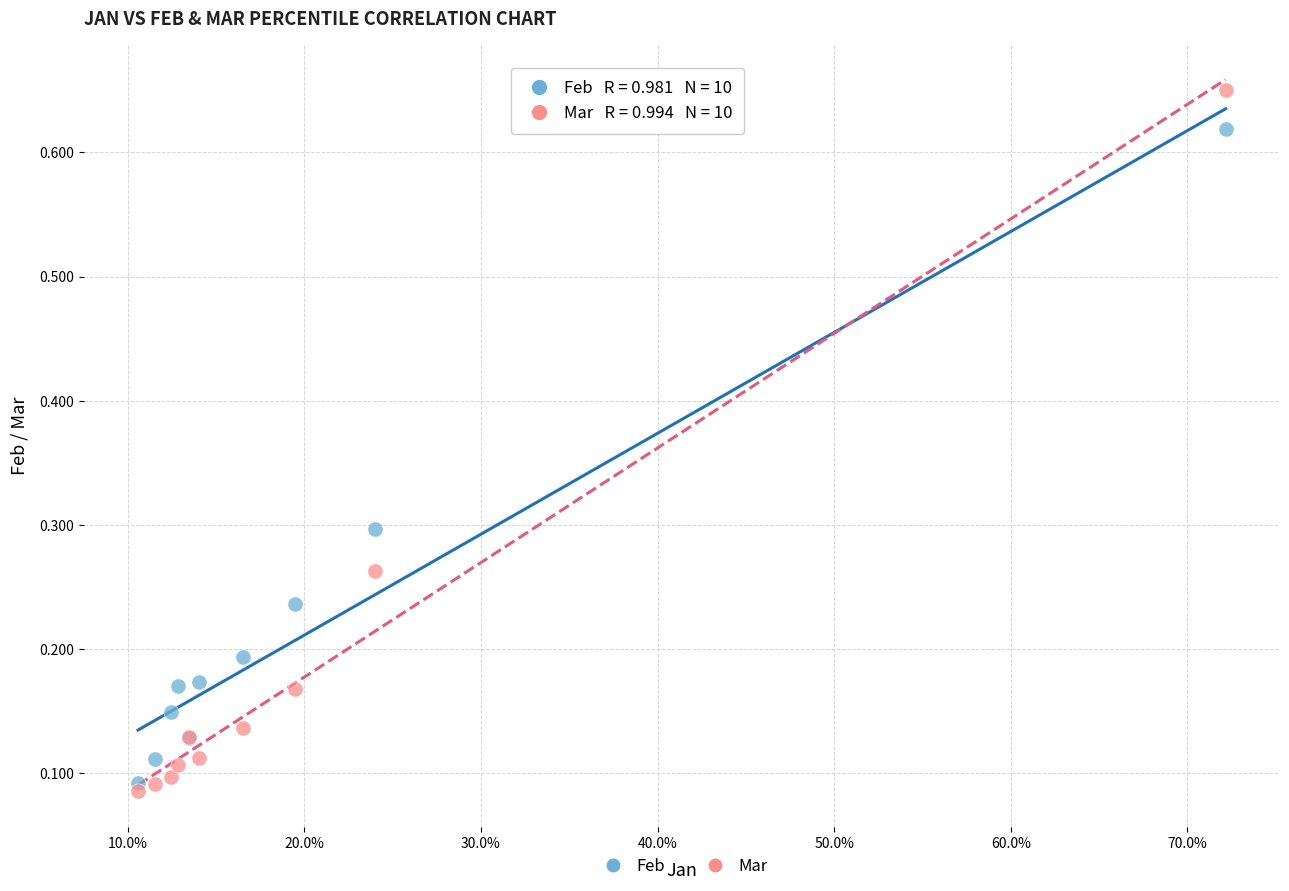

Which series contains the lowest Y value?

Mar